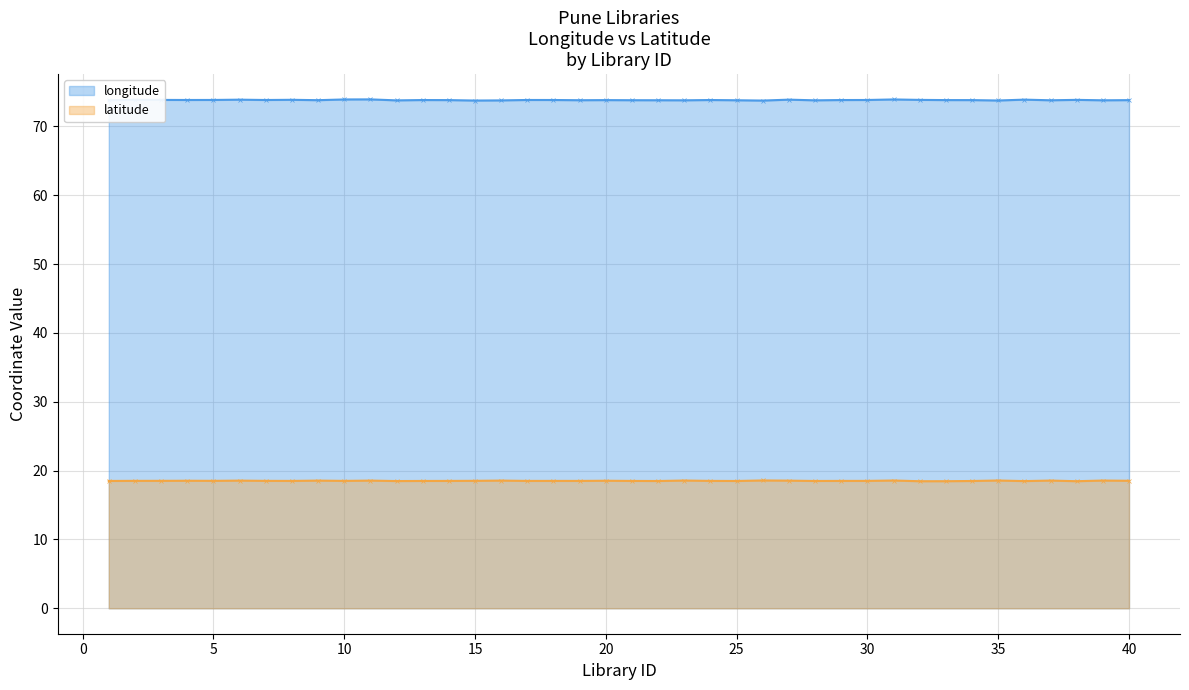

What is the greatest value displayed?

73.9